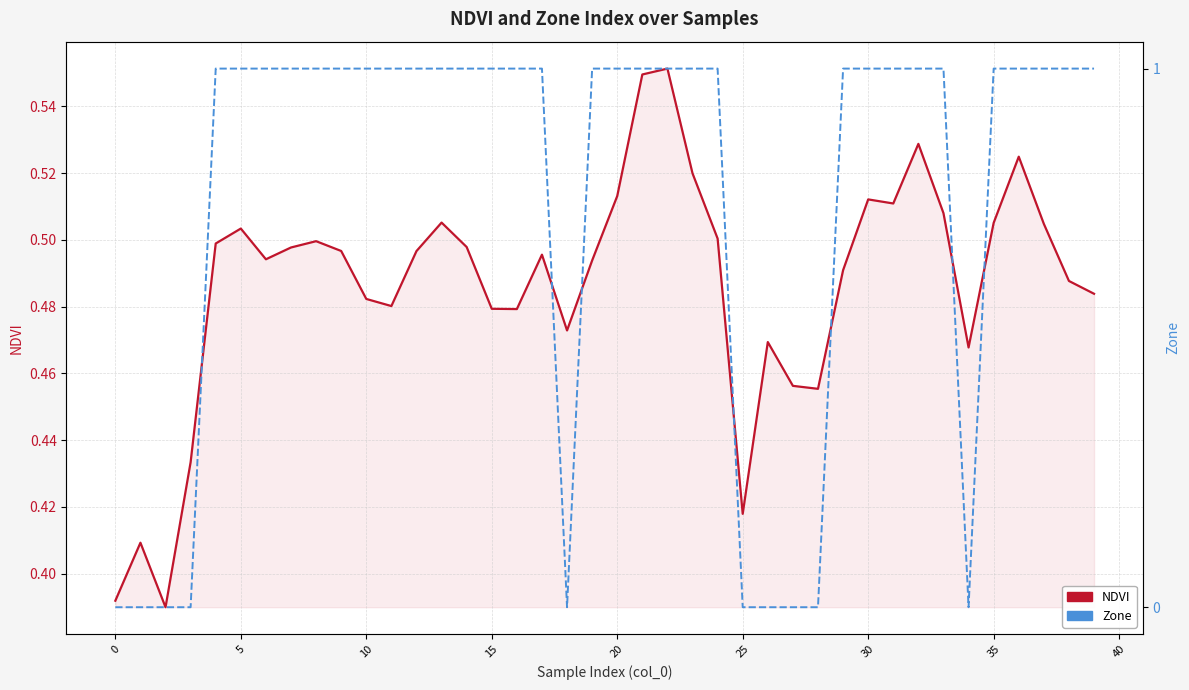

Does the chart display data point markers on the line(s)?

No